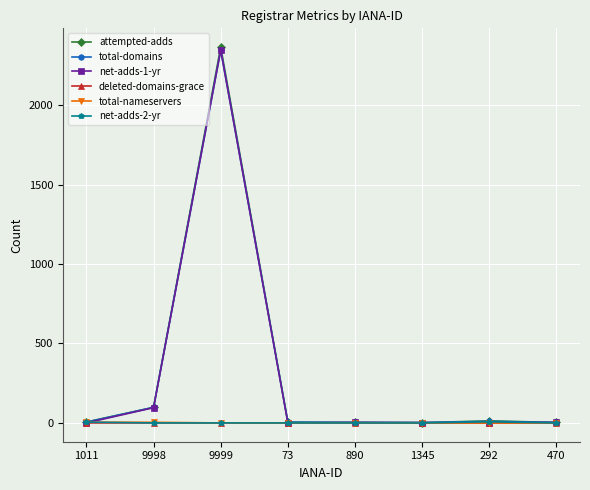

How many values in the net-adds-2-yr series exceed 0?

2